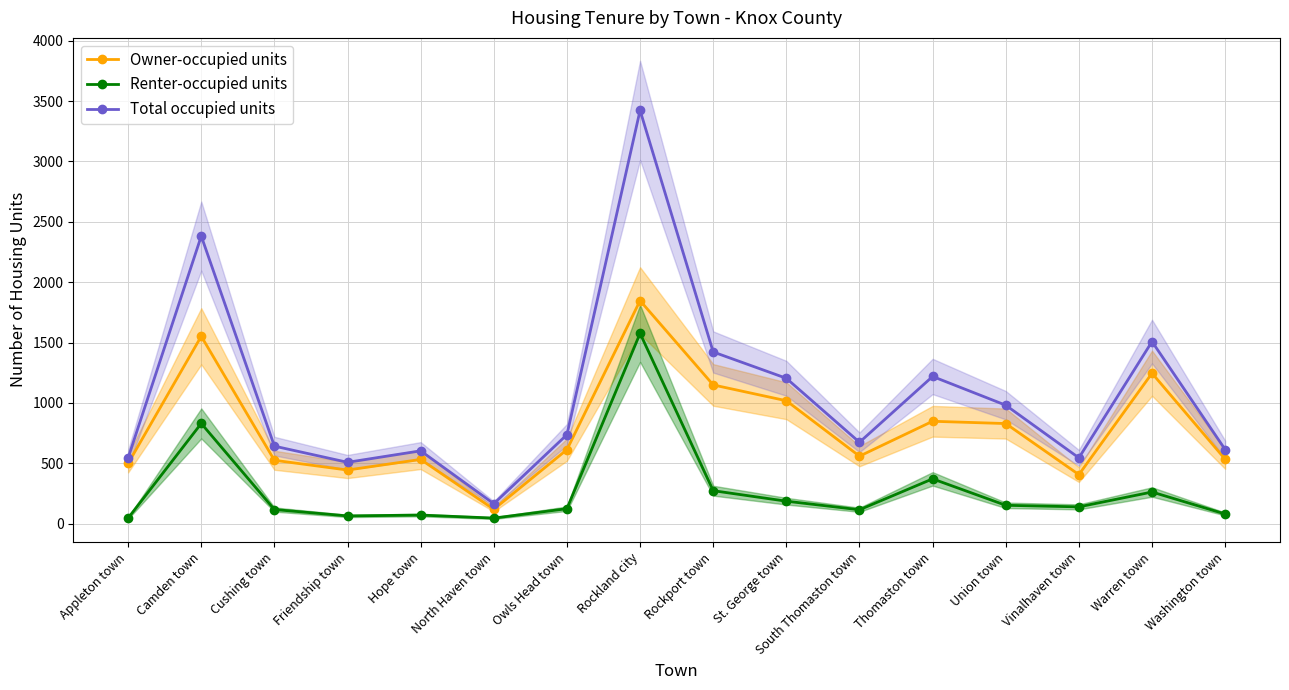

At how many categories does at least one series exceed 3231?

1